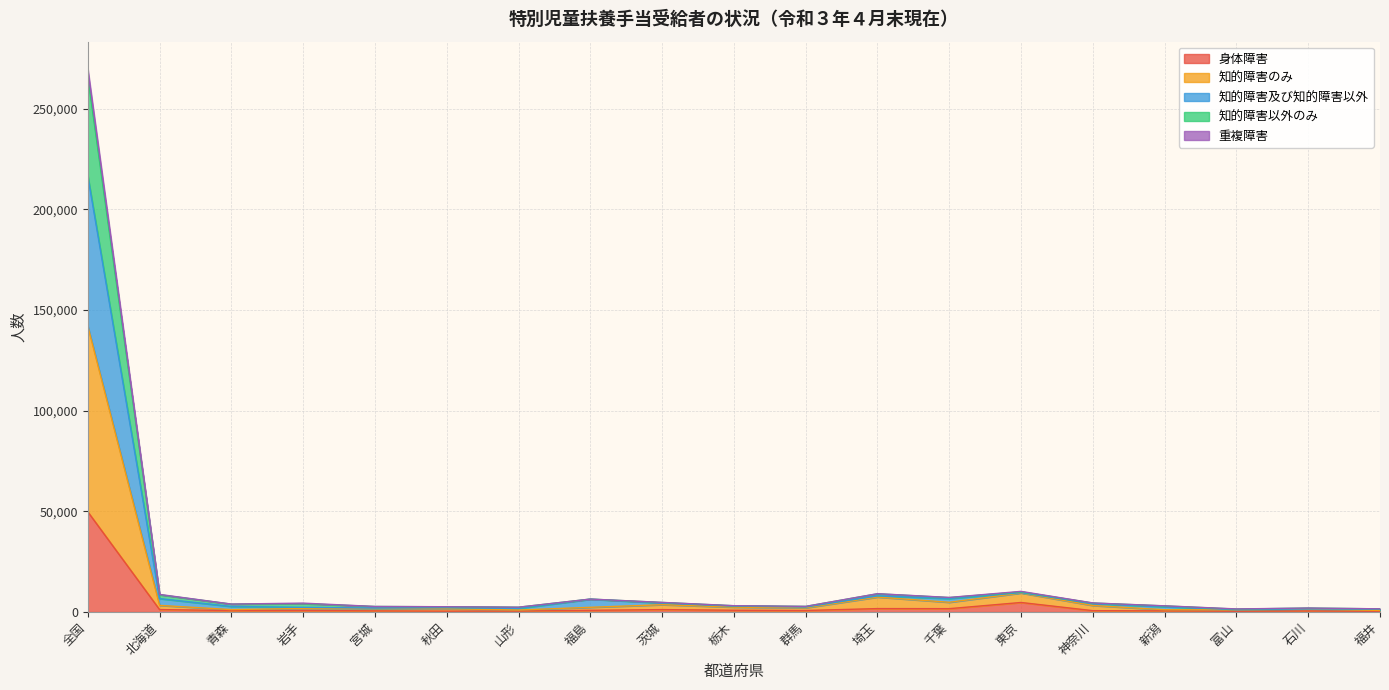

True or false: 知的障害のみ and 知的障害及び知的障害以外 intersect in this chart.

False